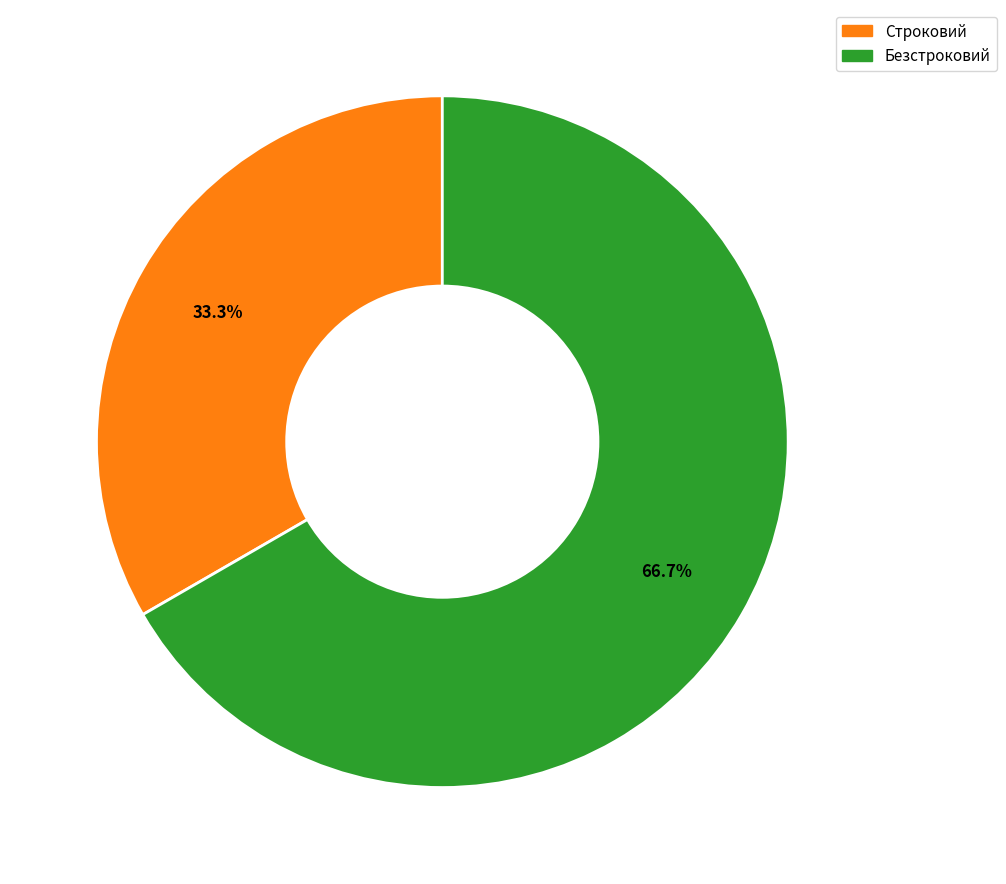

To the nearest percent, what portion does Безстроковий represent?

67%